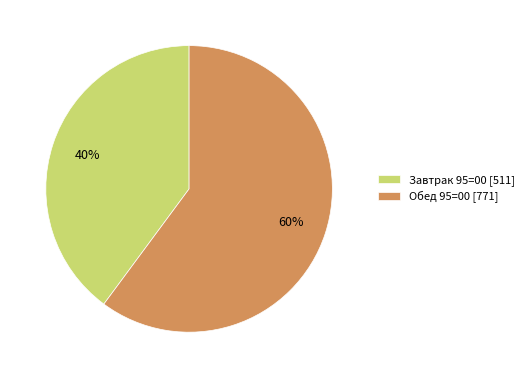

The Обед 95=00 slice represents 54% of the pie. True or false?

False